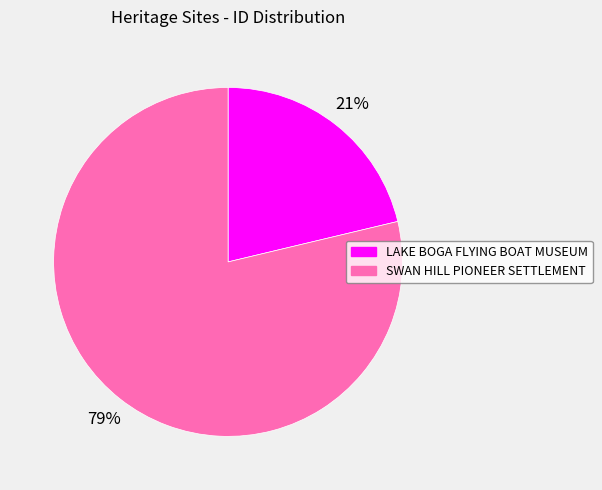

To the nearest percent, what is the combined percentage of SWAN HILL PIONEER SETTLEMENT and LAKE BOGA FLYING BOAT MUSEUM?

100%